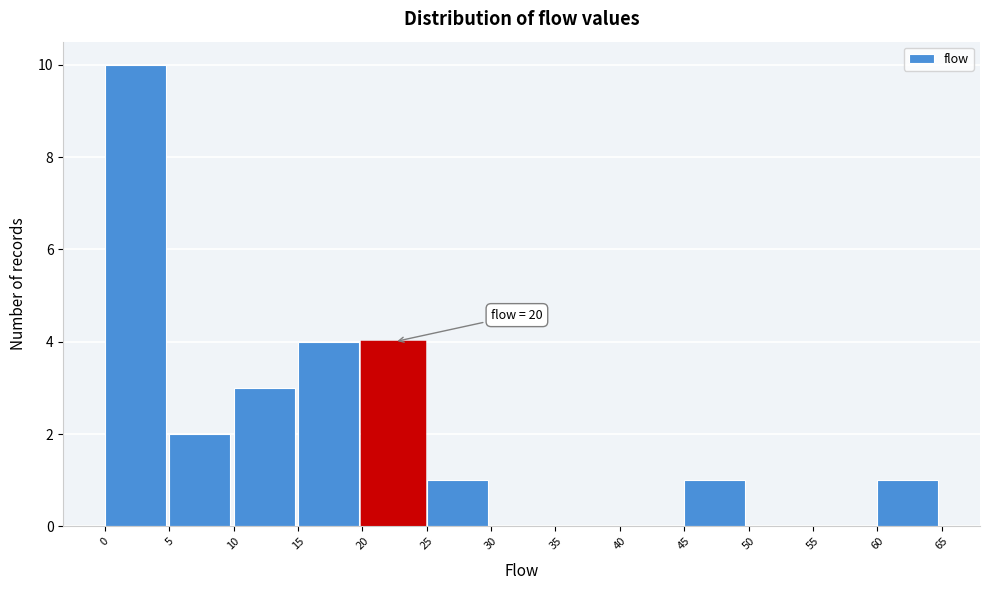

Over which range of the x-axis is the bar tallest?

0 to 5